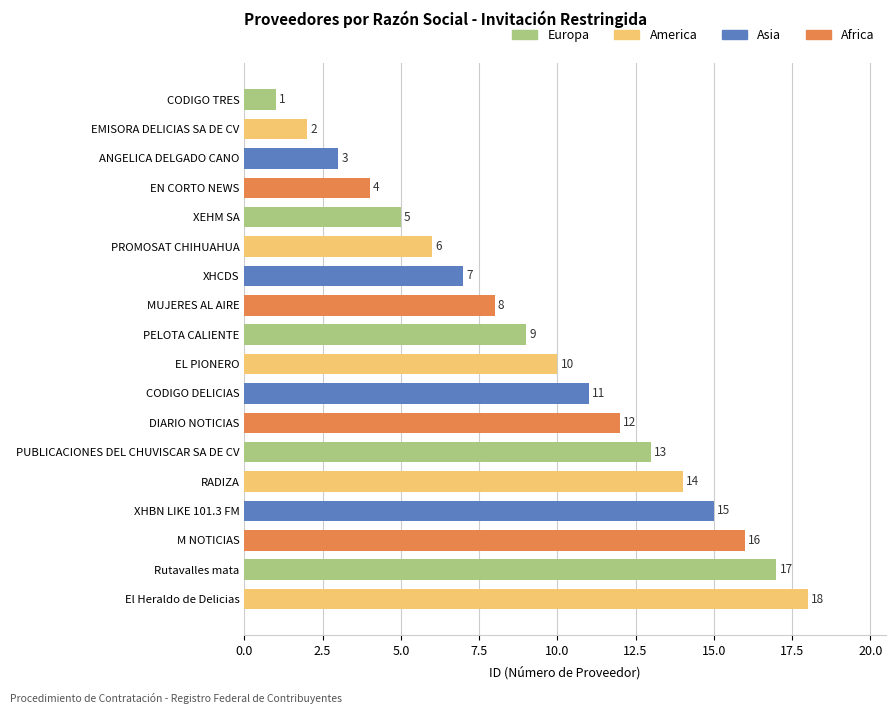

Reading bottom to top, what are all the values shown in this chart?

El Heraldo de Delicias=18	Rutavalles mata=17	M NOTICIAS=16	XHBN LIKE 101.3 FM=15	RADIZA=14	PUBLICACIONES DEL CHUVISCAR SA DE CV=13	DIARIO NOTICIAS=12	CODIGO DELICIAS=11	EL PIONERO=10	PELOTA CALIENTE=9	MUJERES AL AIRE=8	XHCDS=7	PROMOSAT CHIHUAHUA=6	XEHM SA=5	EN CORTO NEWS=4	ANGELICA DELGADO CANO=3	EMISORA DELICIAS SA DE CV=2	CODIGO TRES=1